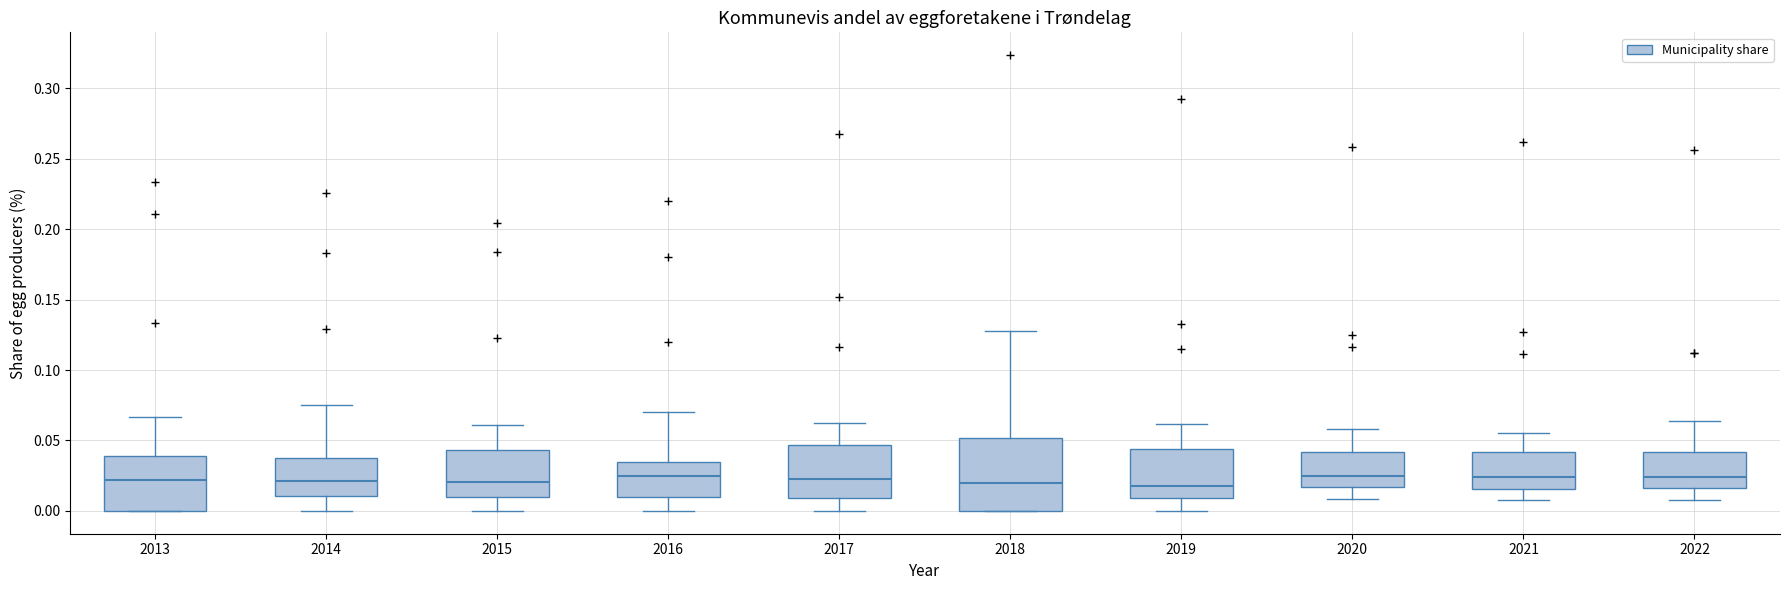

Where is the lower edge of the box at x = 2021 on the y-axis? The values are not printed on the chart, so give them approximately, as read against the axis.

0.015